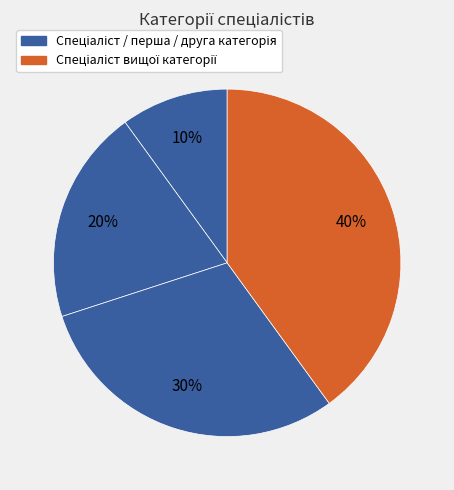

How many slices are in this pie chart?

4